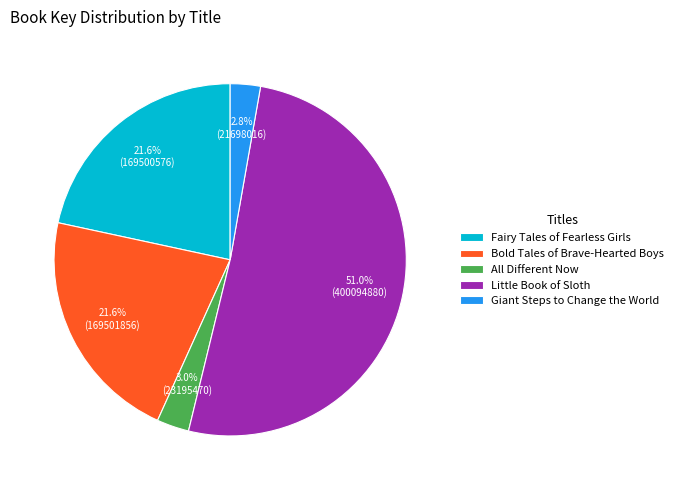

Is it true that Giant Steps to Change the World is 3% of the pie?

True